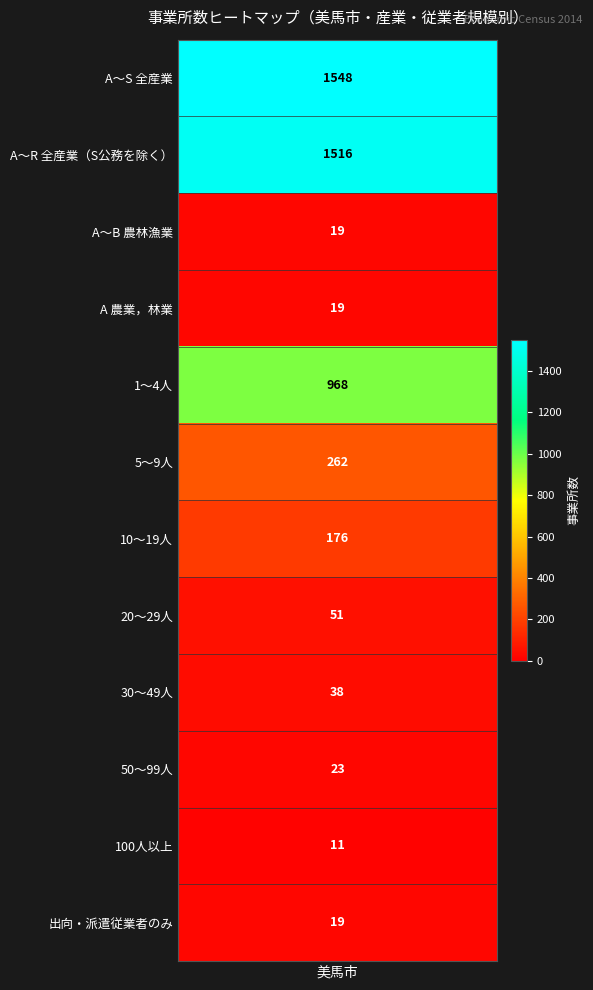

Is it true that the value at A～B 農林漁業 is 26?

False